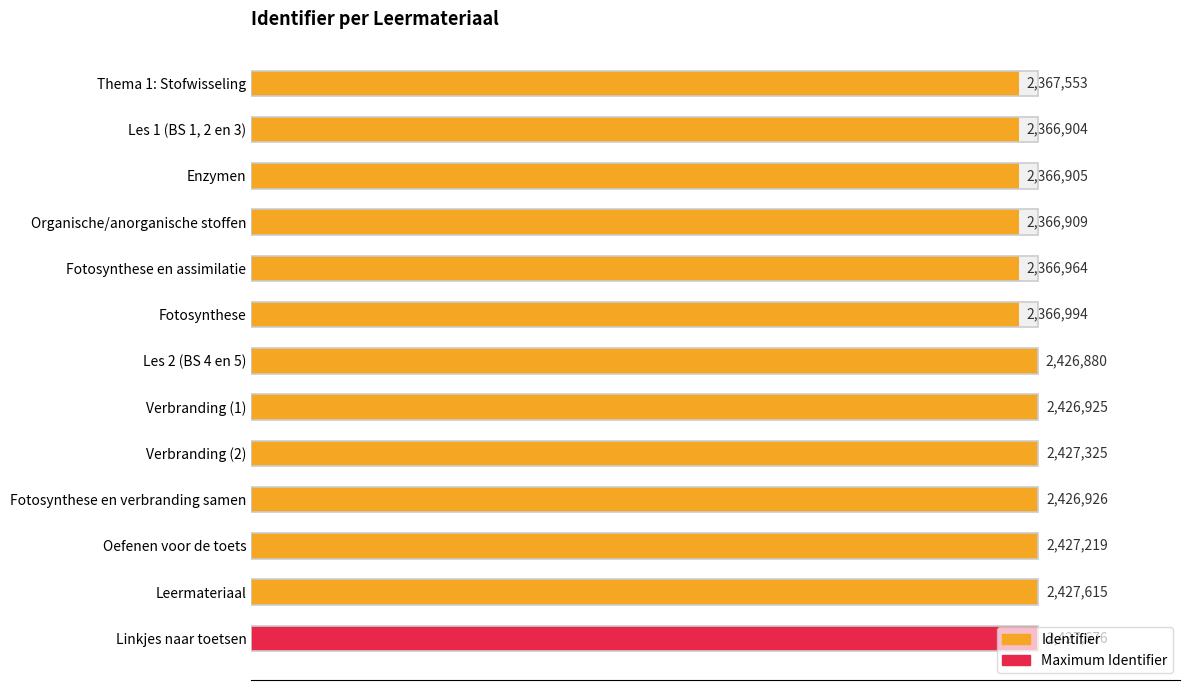

How many categories are shown in the chart?

13